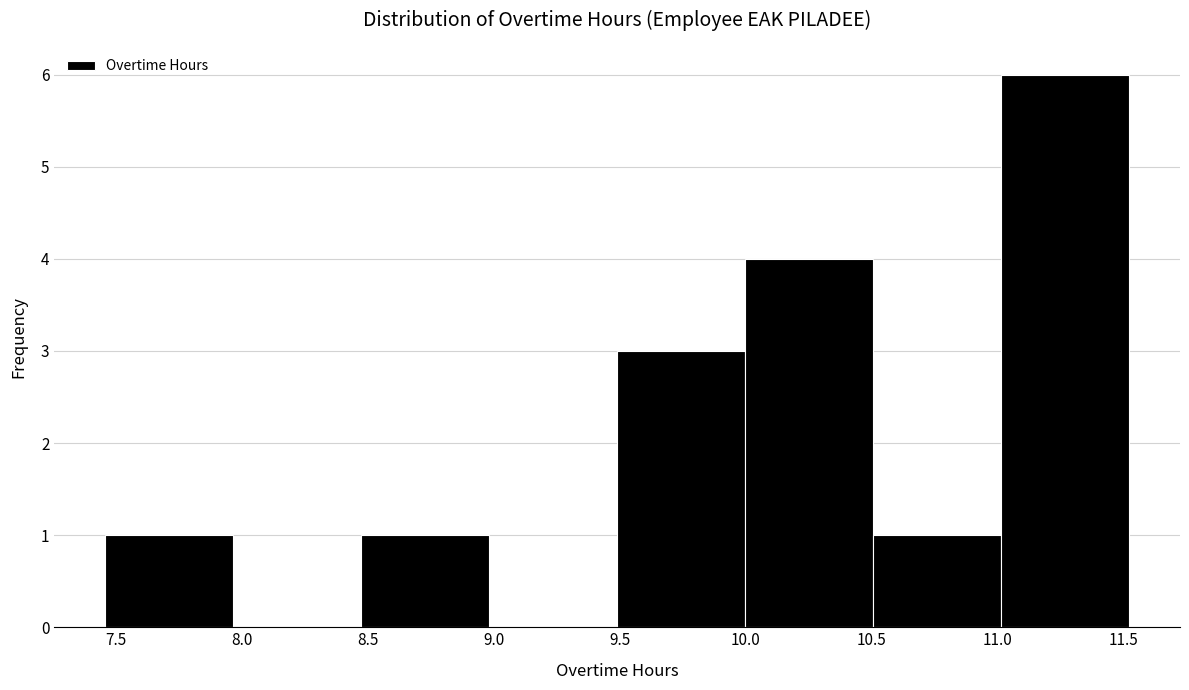

Which range on the x-axis has the tallest bar?

11.00 to 11.50